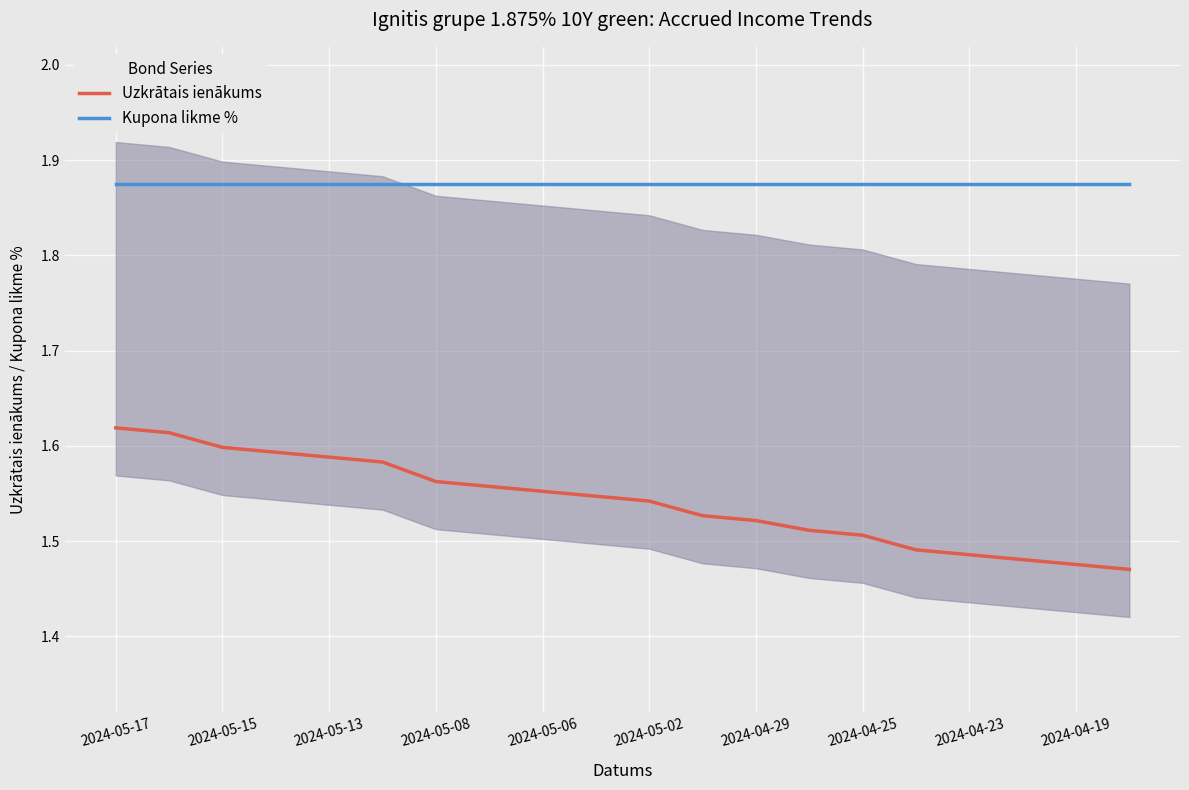

The value of Kupona likme % at 15 is 1.9. True or false?

True